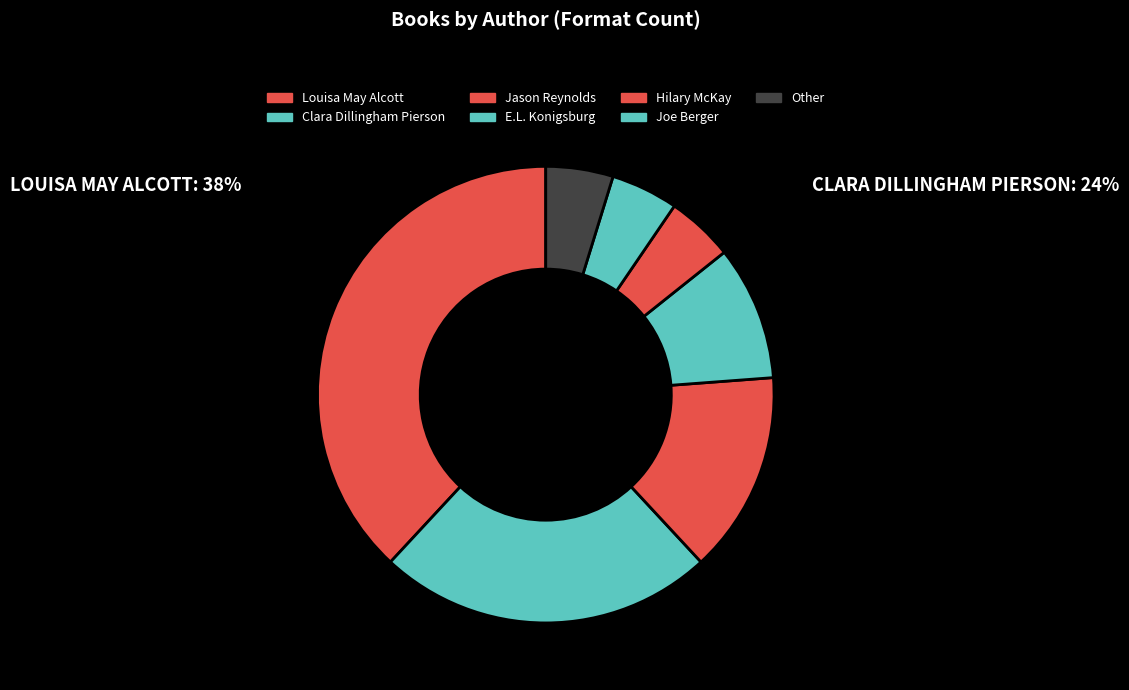

Is Louisa May Alcott the majority of the pie?

No